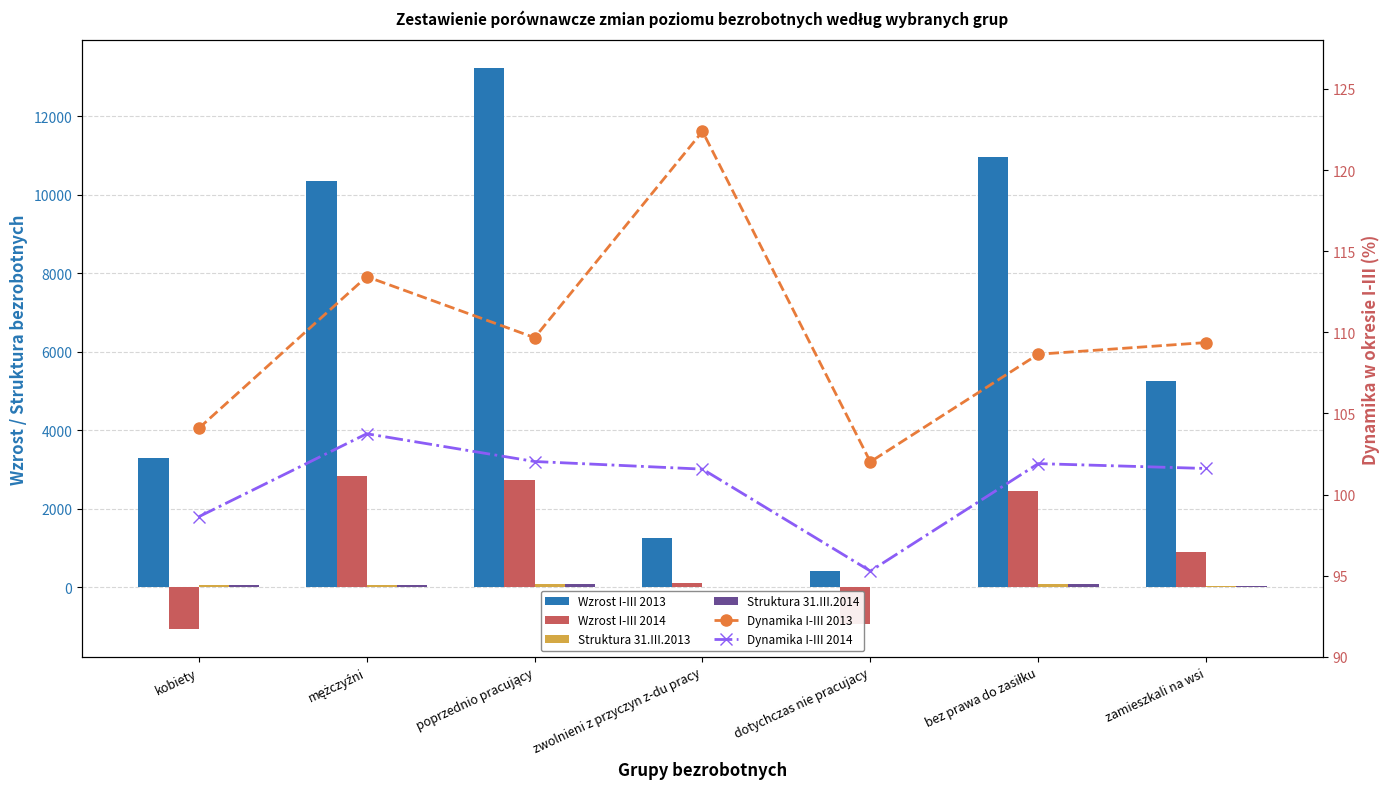

What is the total value across all series at bez prawa do zasiłku?

13803.4